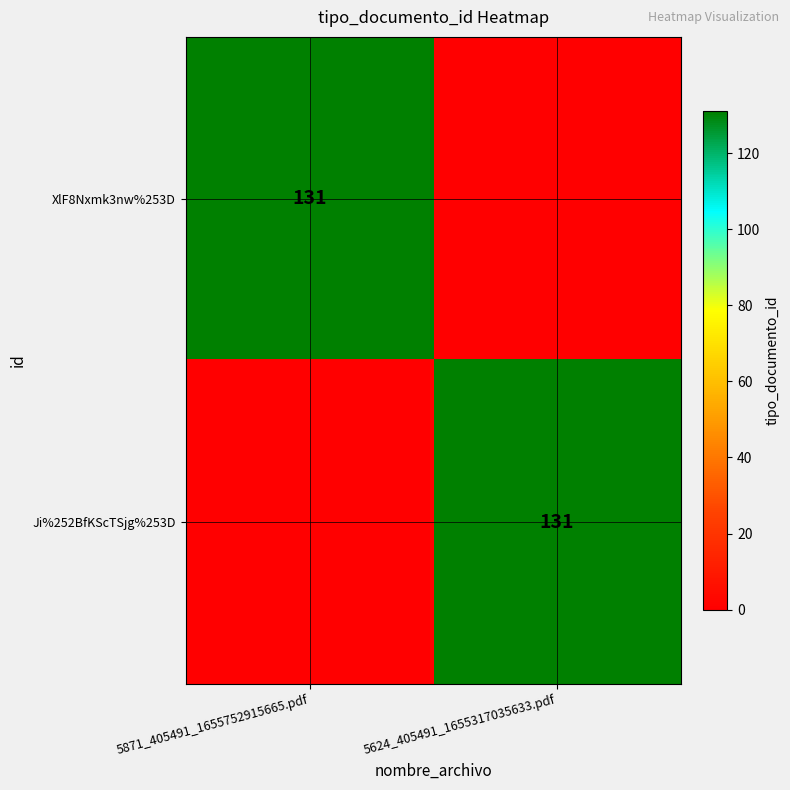

Is it true that XlF8Nxmk3nw%253D equals 131 at 5871_405491_1655752915665.pdf?

True